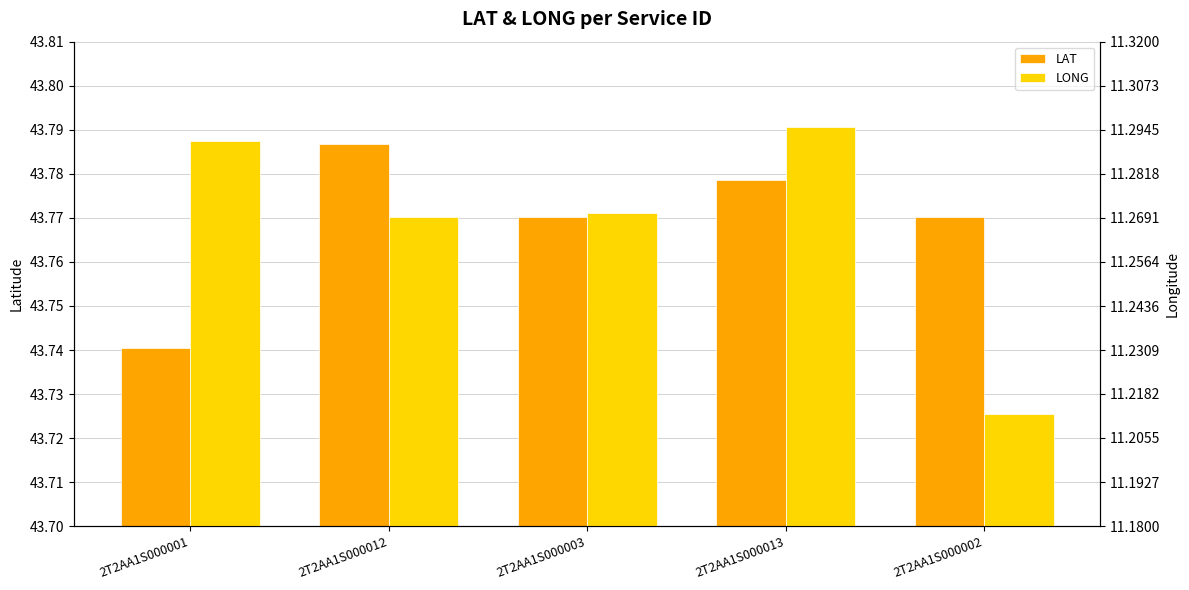

Rank the series by their maximum value, from highest to lowest.

LAT, LONG